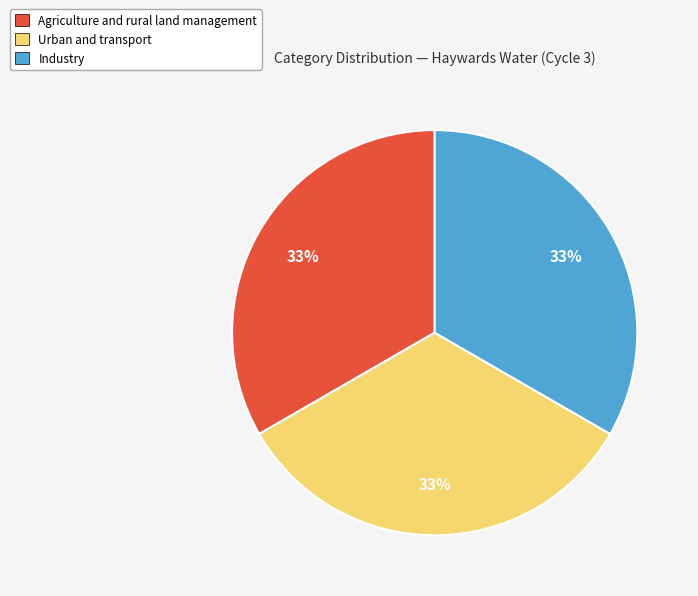

The Urban and transport slice represents 25% of the pie. True or false?

False